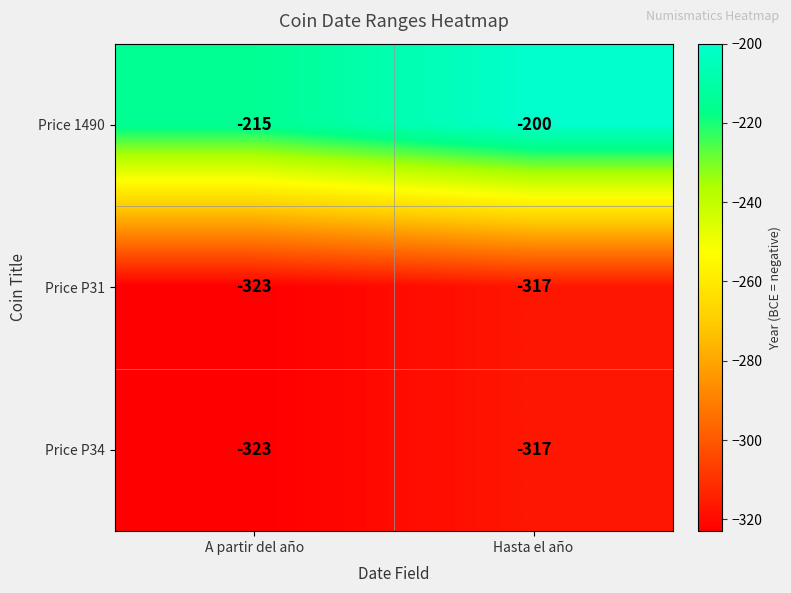

What is the maximum value for Price P31?

-317